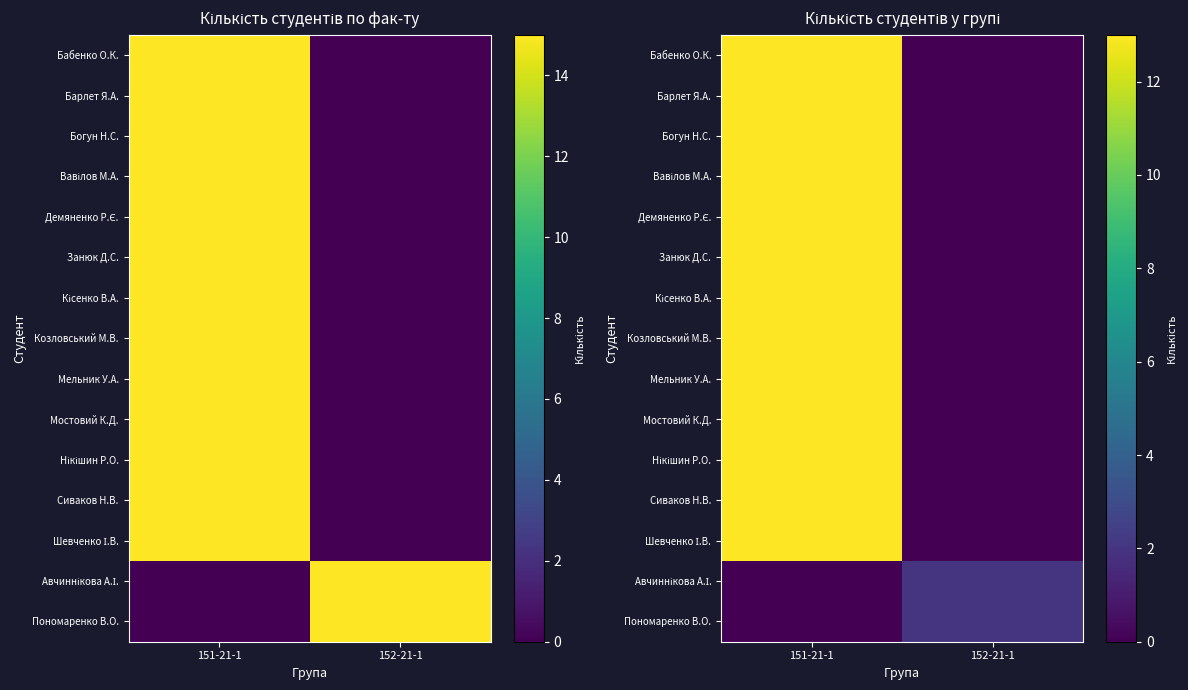

Count the Пономаренко В.О. values in the range 0 to 2.

2